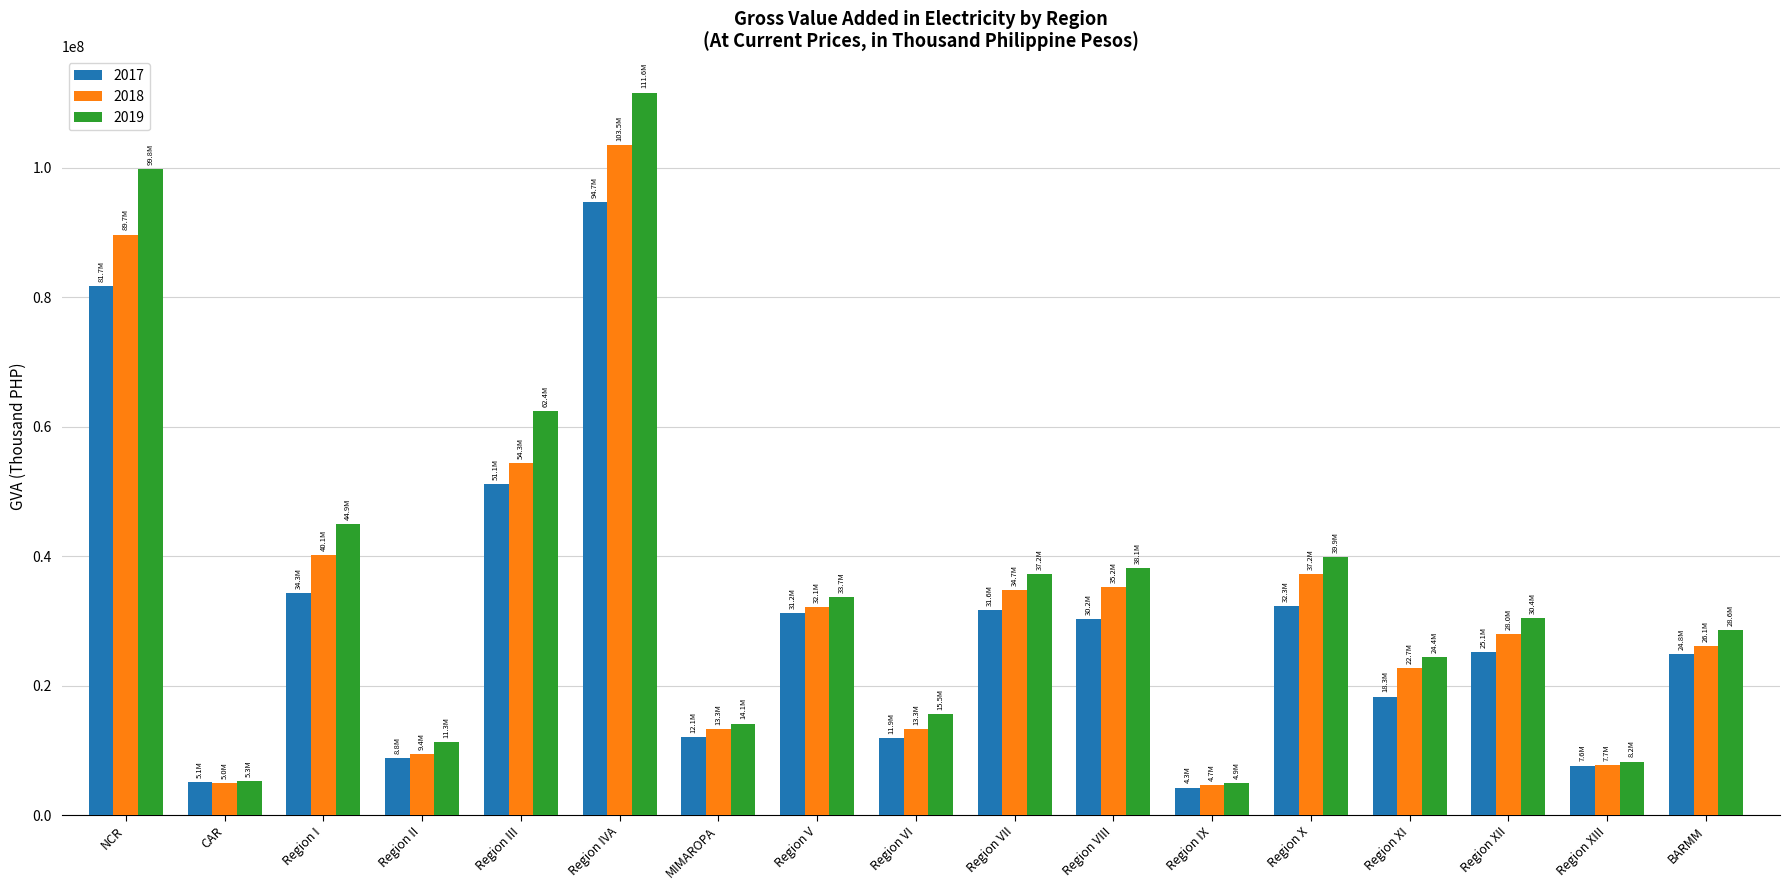

What is the label of the 10th bar from the left?

Region VII